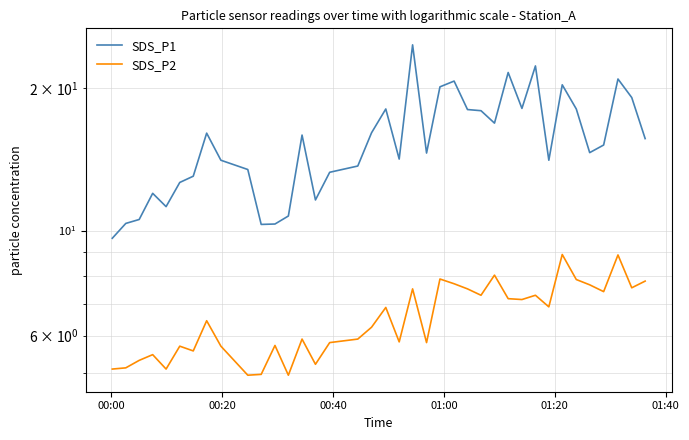

At which label does SDS_P1 reach its minimum?

00:00